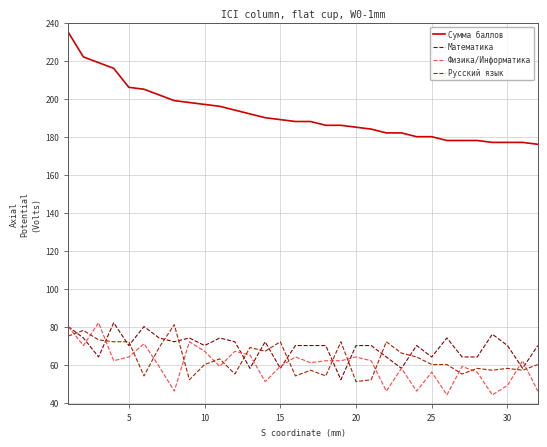

Which series has the largest range (max minus min)?

Сумма баллов